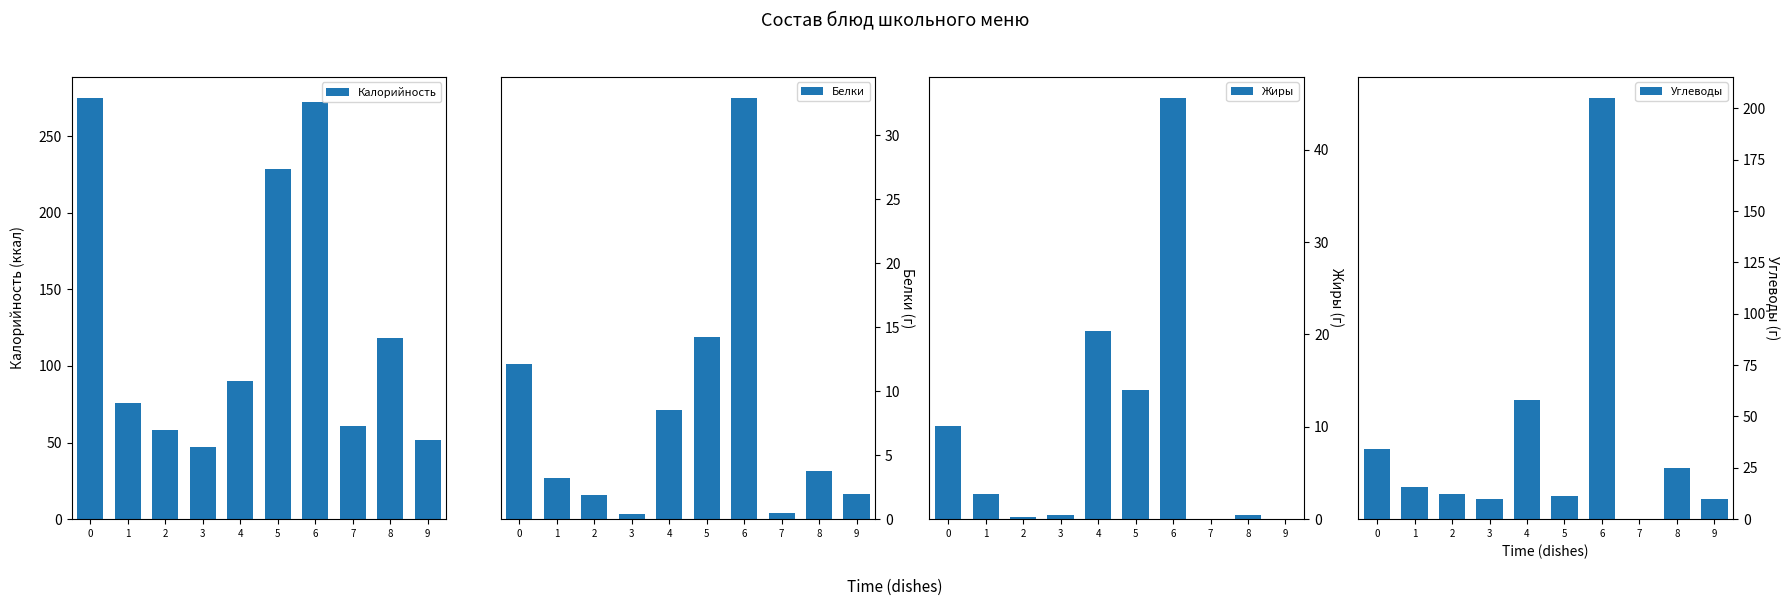

Which series has the largest range (max minus min)?

Калорийность